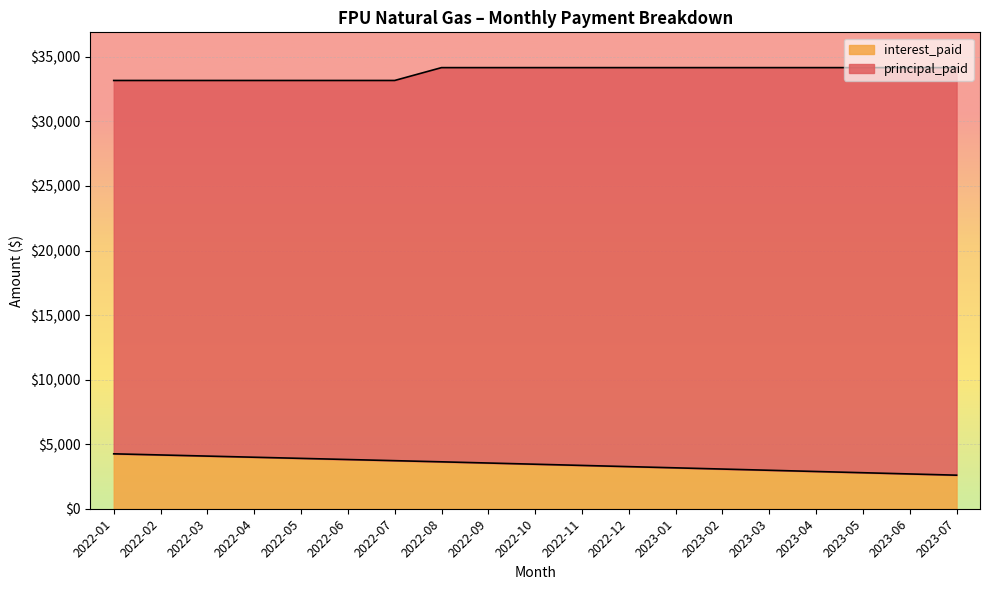

The chart shows a value of 2599.8 at 2023-07. True or false?

True